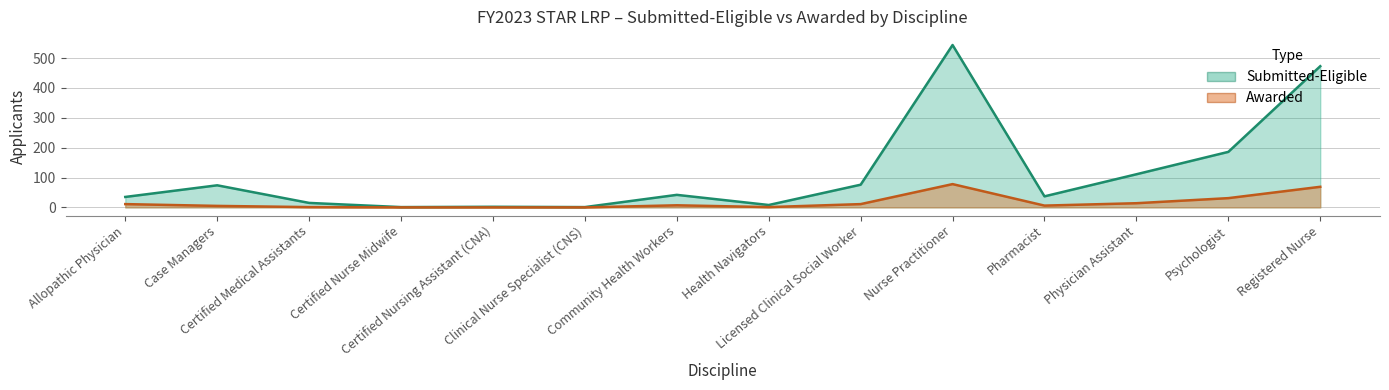

How many values in the submitted series are below 42?

7